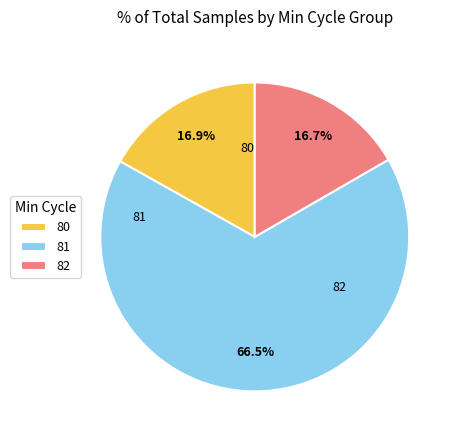

What is the ratio of the value at 82 to the value at 81?

0.3